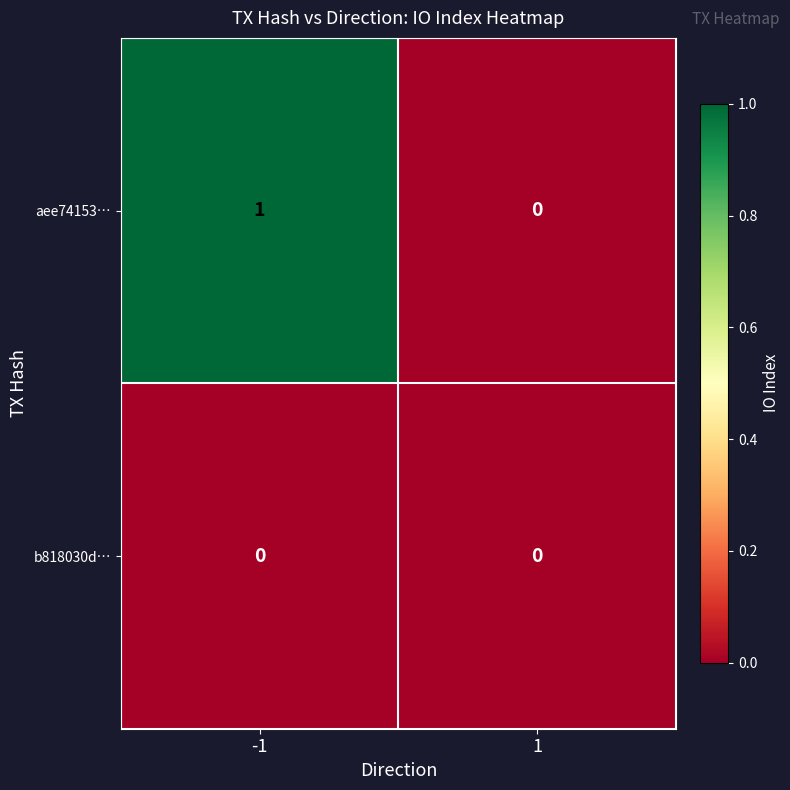

List the series in order of their overall mean, highest first.

aee74153…, b818030d…